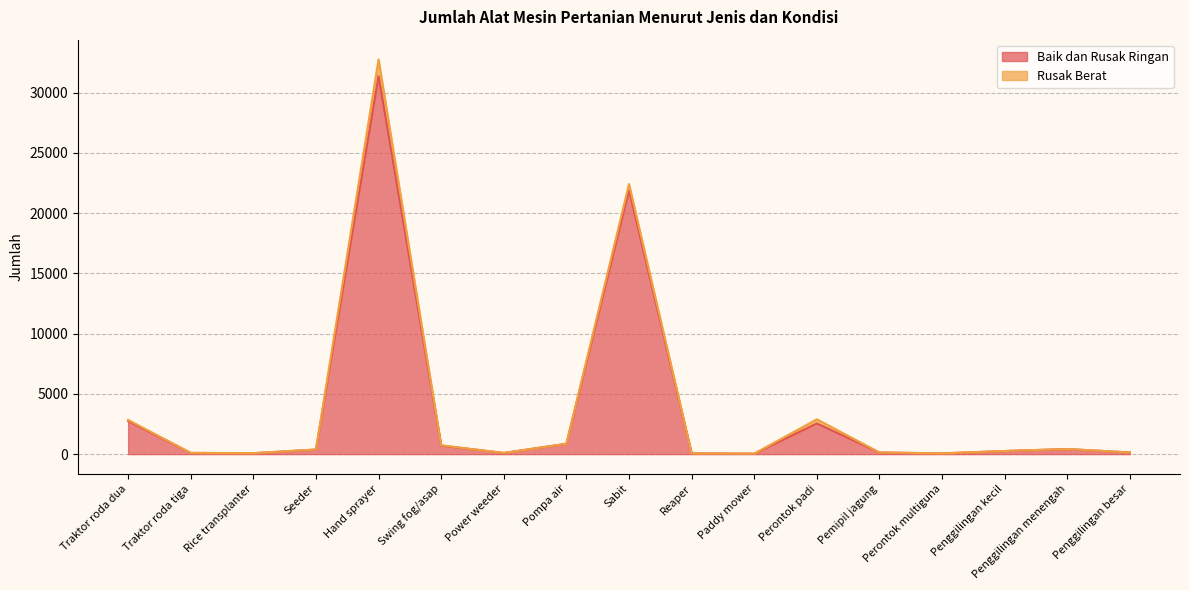

At which category does the data reach its first local valley?

Rice transplanter